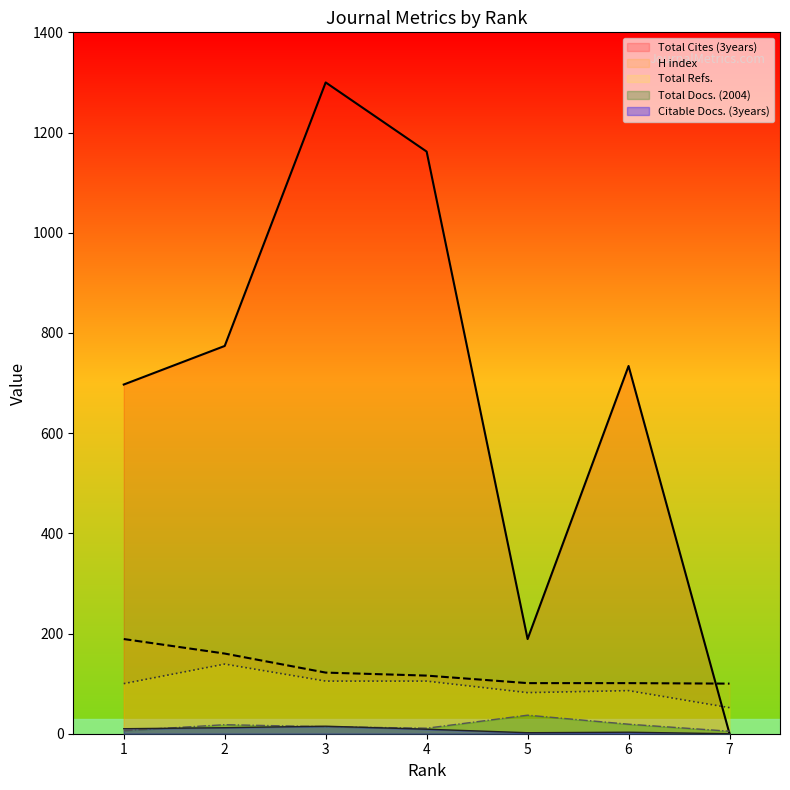

True or false: Total Refs. and H index cross at least once.

False